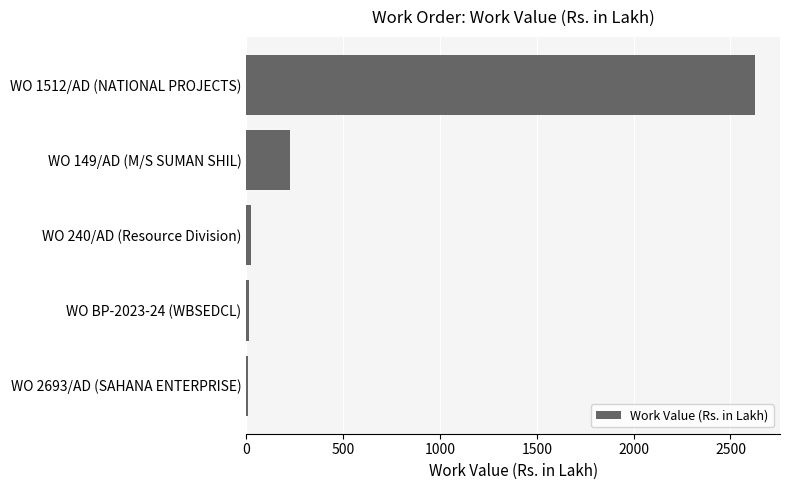

The chart shows a value of 721.0 at WO 1512/AD (NATIONAL PROJECTS). True or false?

False